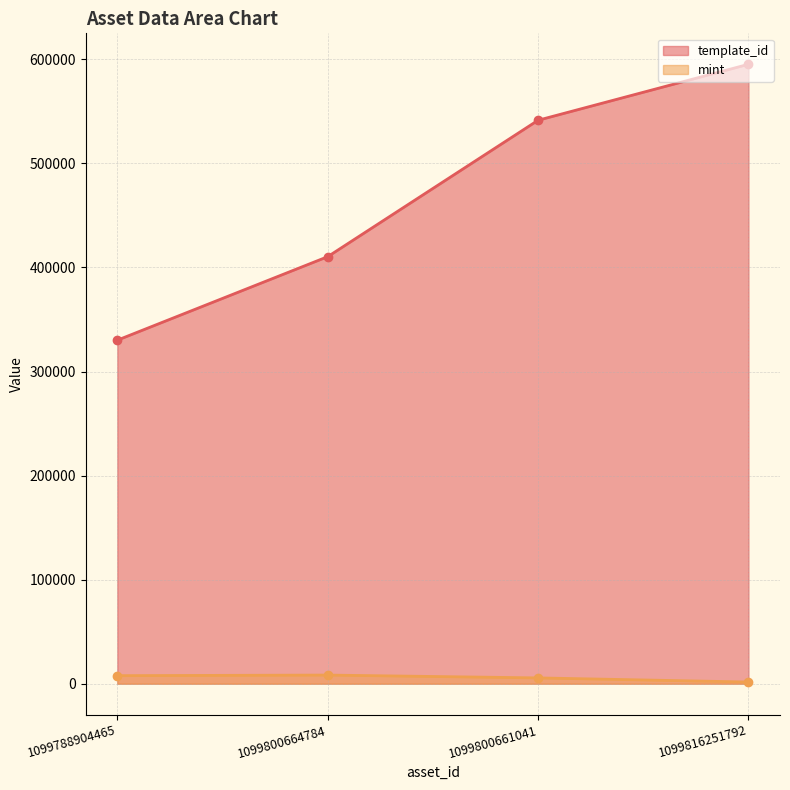

Count the number of categories in the chart.

4